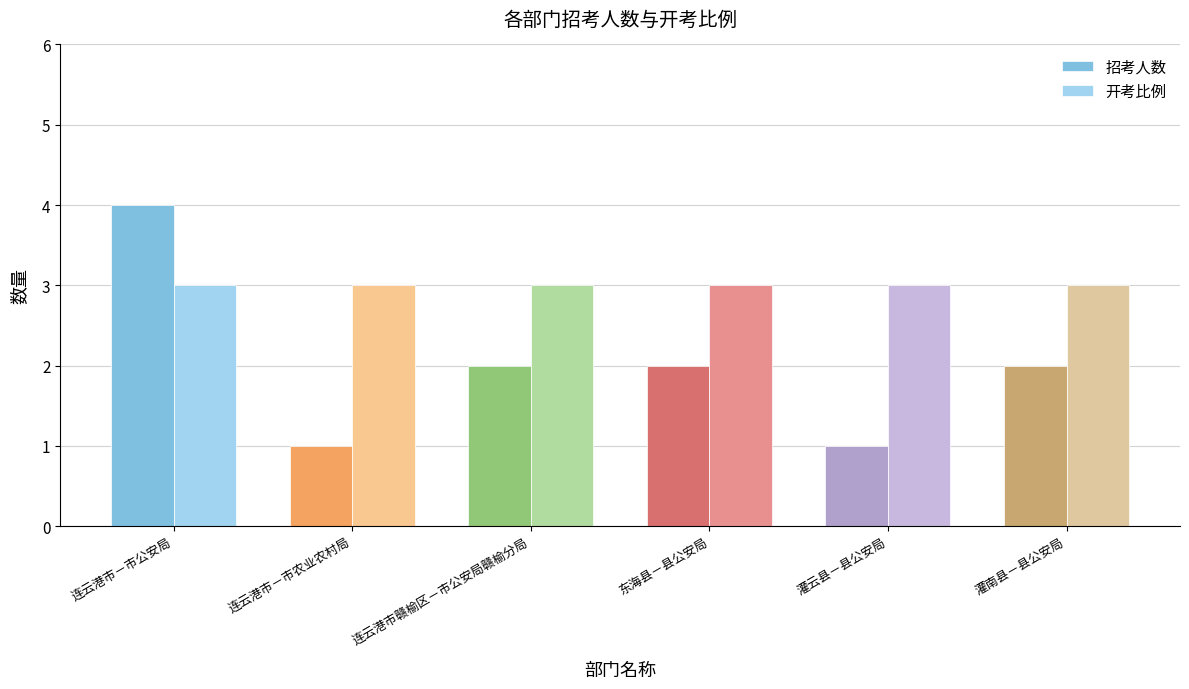

What is the lowest value of the 开考比例 series?

3